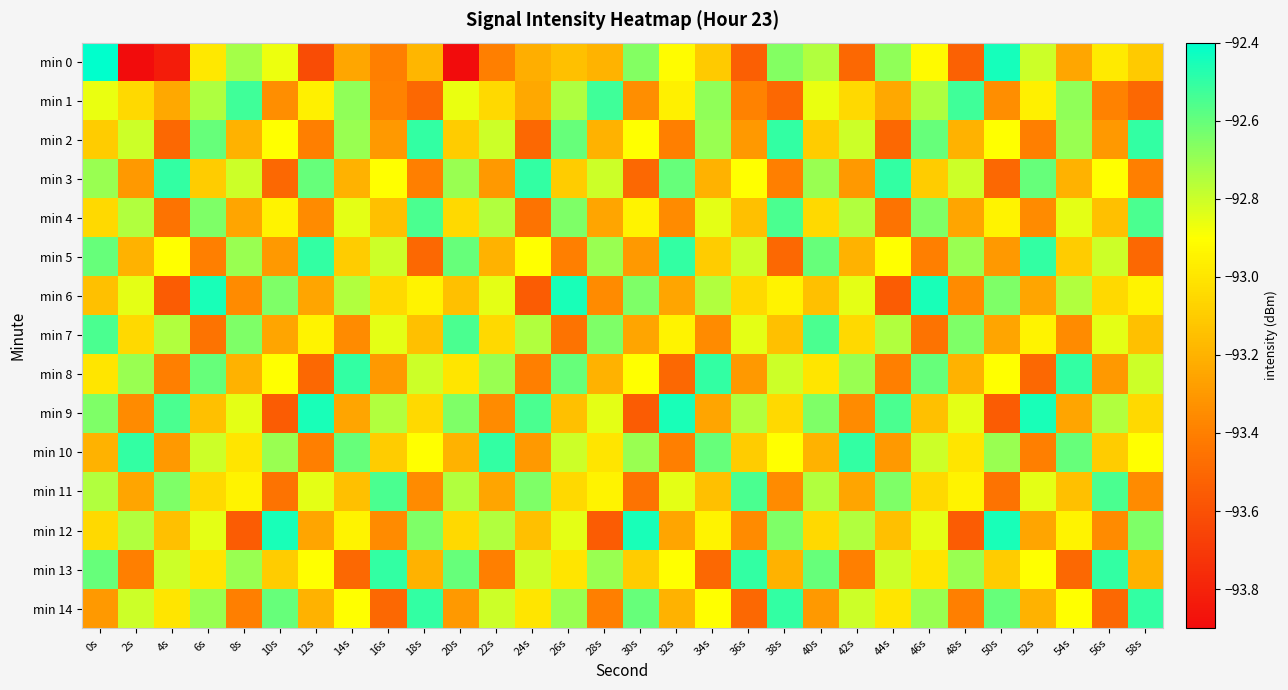

Between 2s and 22s, which series saw the biggest shift?

min 0